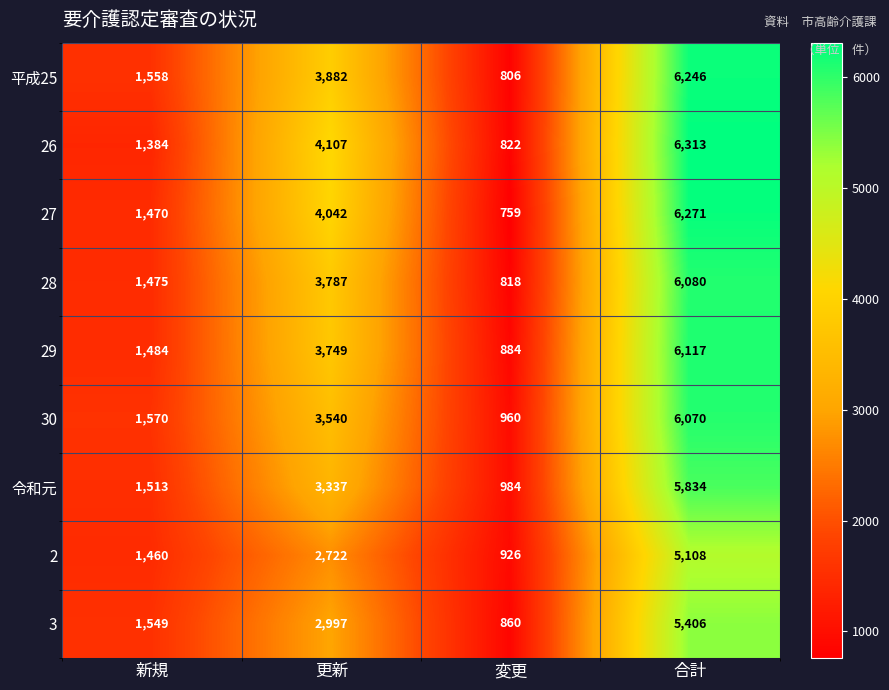

At which label is 27 closest to 3515?

更新